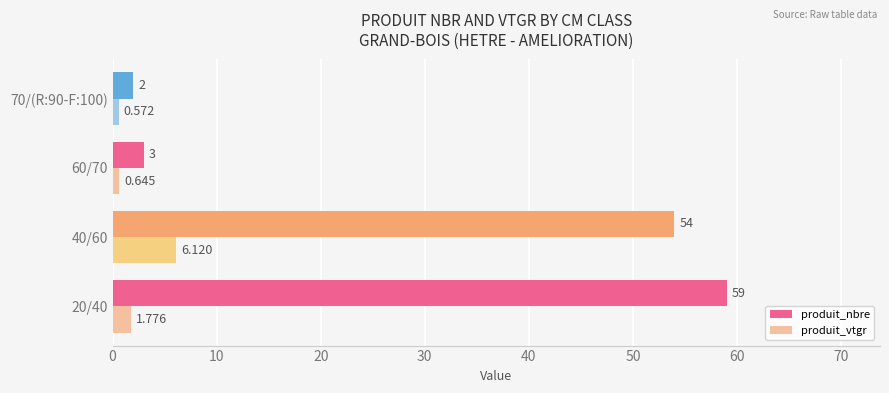

Which series has the largest range (max minus min)?

produit_nbre